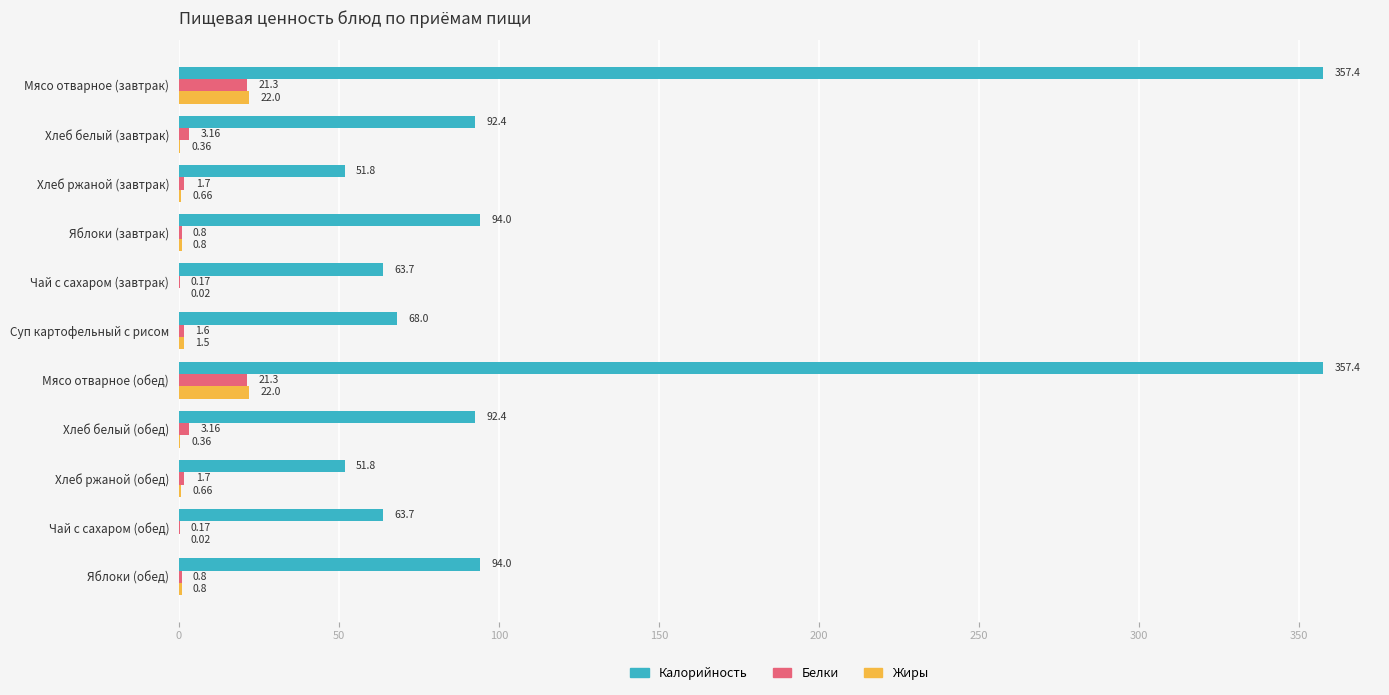

What is the sum of the Калорийность values at Яблоки (завтрак) and Хлеб ржаной (завтрак)?

145.8